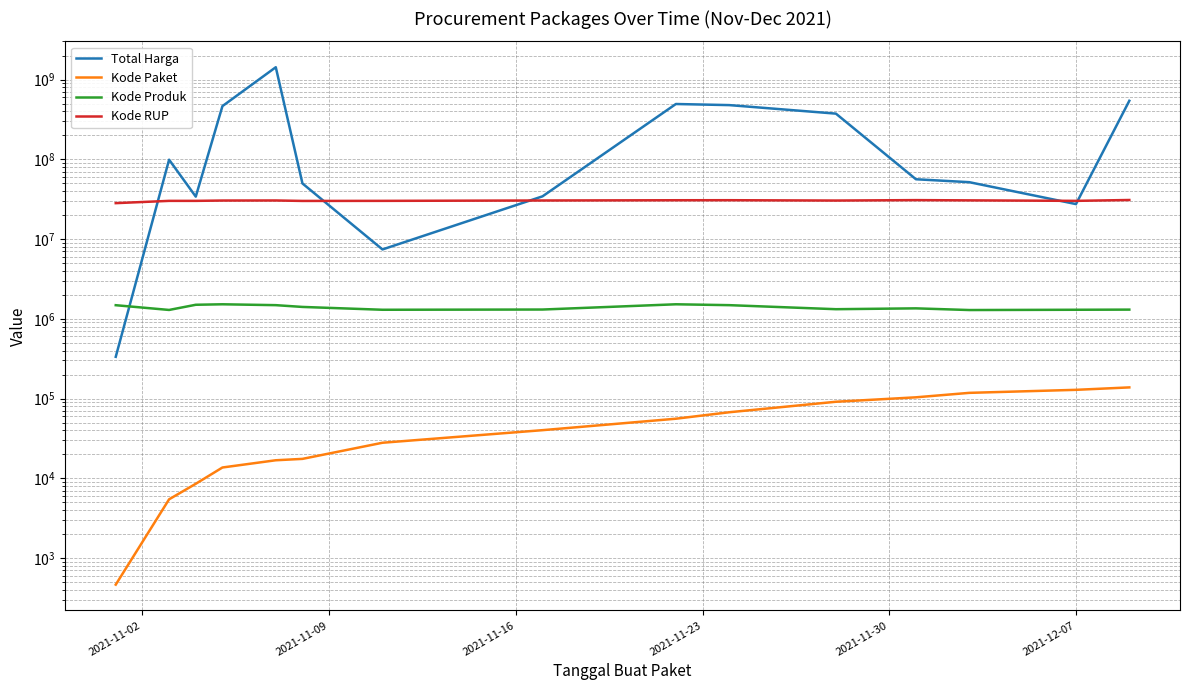

List the series in order of their peak value, lowest first.

Kode Paket, Kode Produk, Kode RUP, Total Harga